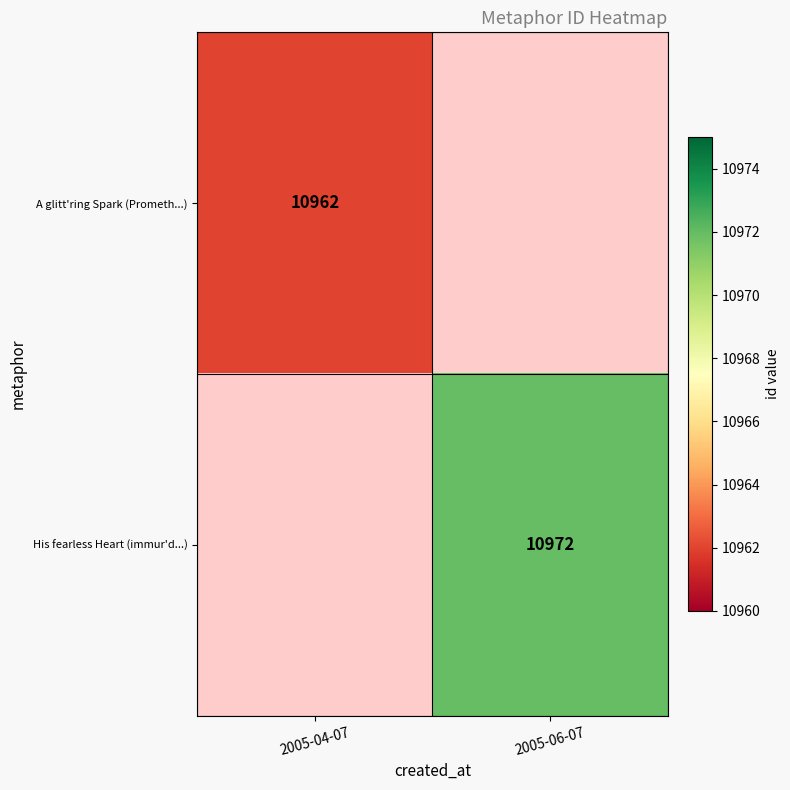

True or false: His fearless Heart (immur'd...) has a value of 16601 at 2005-06-07.

False